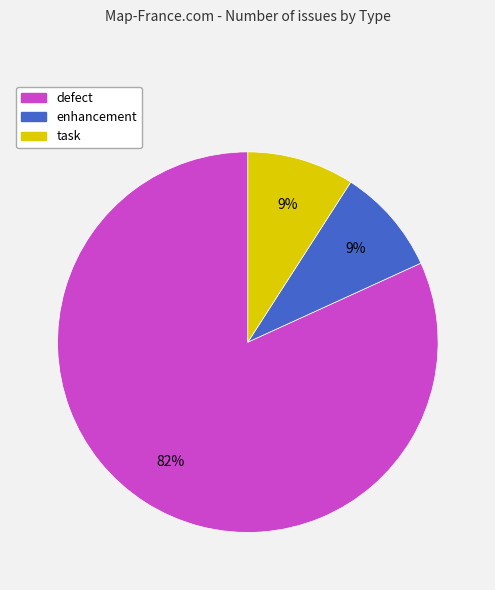

To the nearest percent, what is the difference between the defect and task slice percentages?

73%